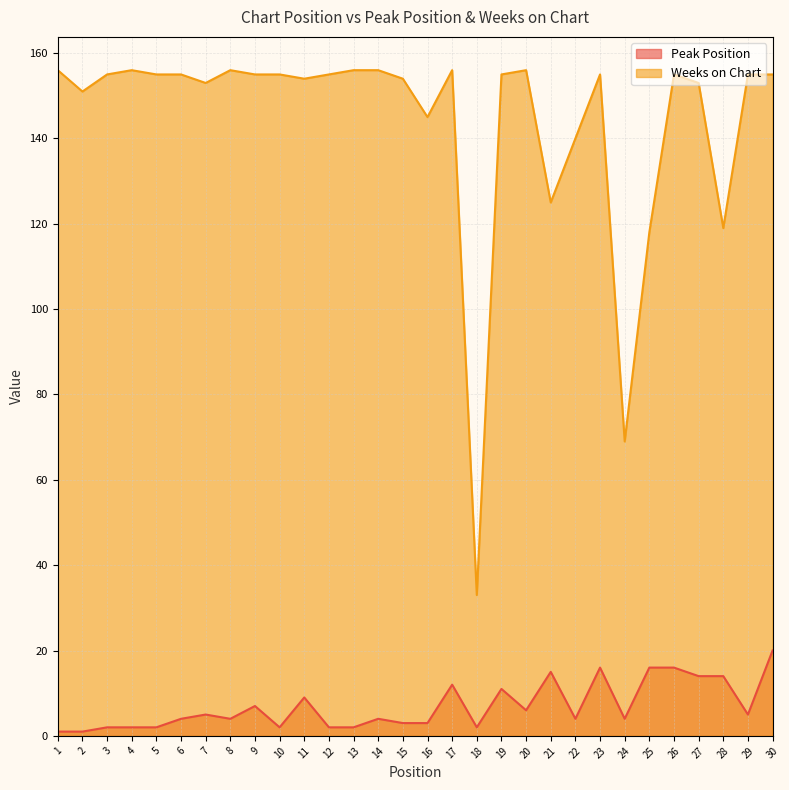

Does the chart display data point markers on the line(s)?

No